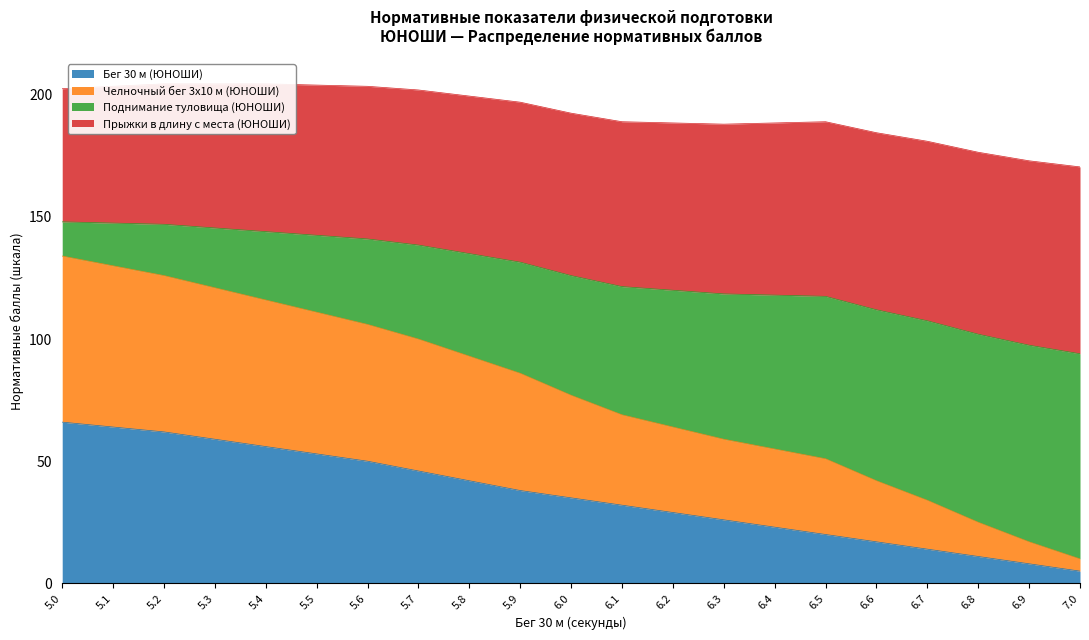

The value of Бег 30 м (ЮНОШИ) at 7.0 is 5. True or false?

True